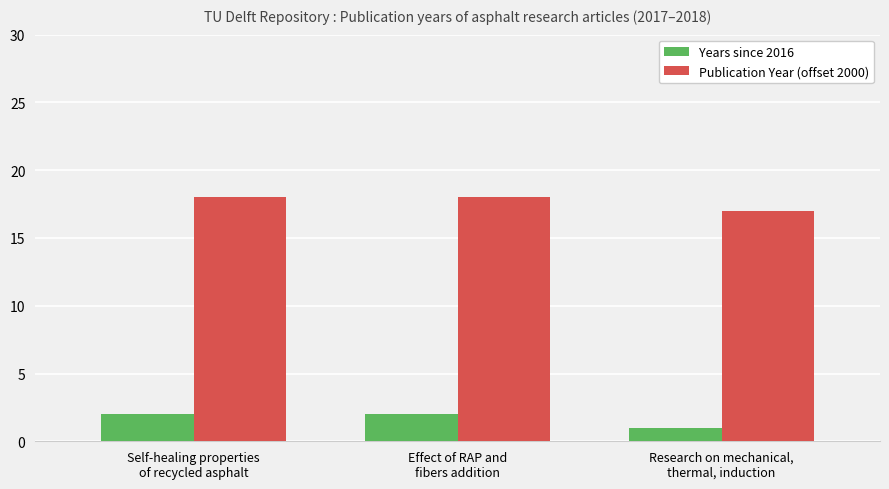

What is the total value across all series at Research on mechanical,
thermal, induction?

18